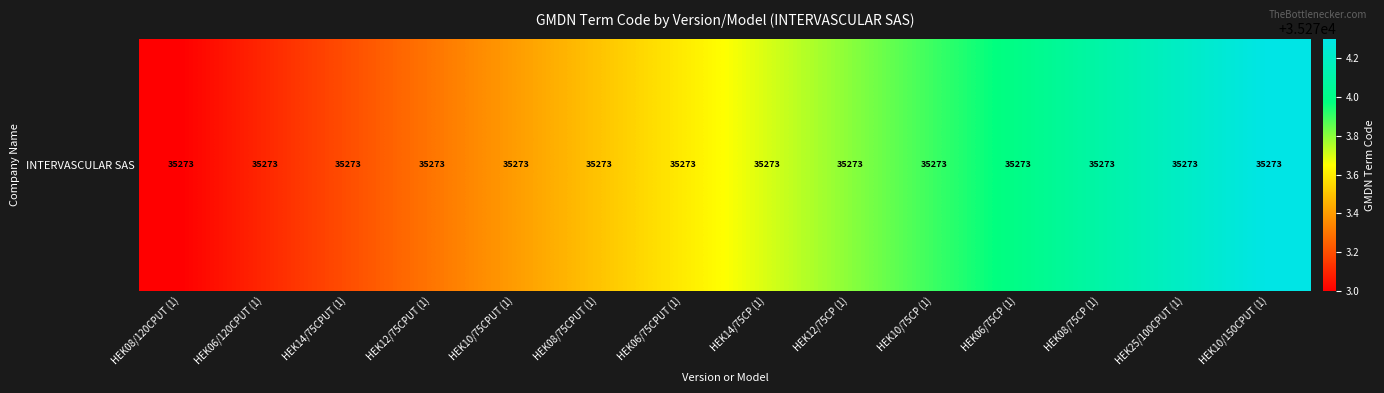

True or false: the data shows 35273.6 at HEK06/75CPUT (1).

True